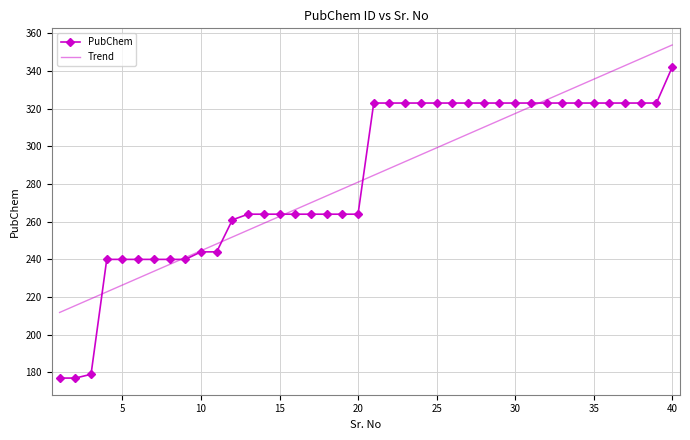

True or false: PubChem and Trend intersect in this chart.

True